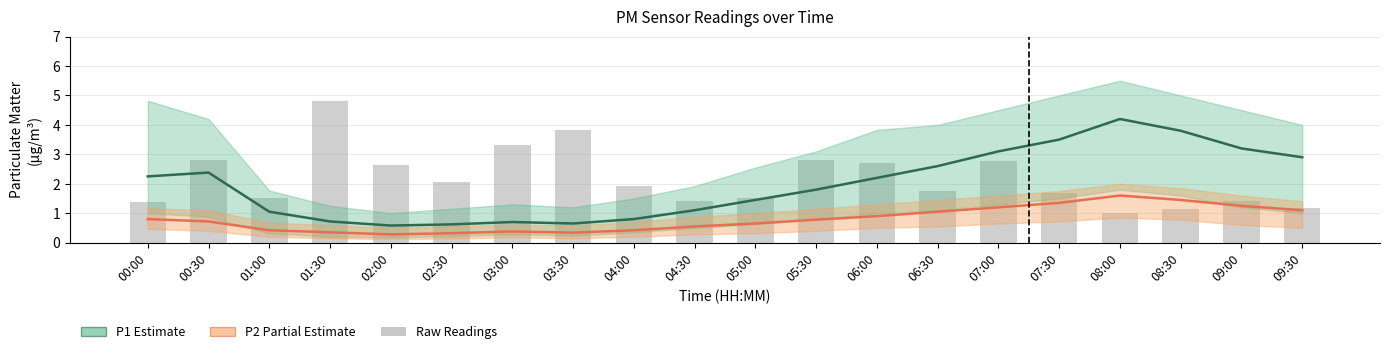

Which series has the widest spread of values?

Raw P1 readings